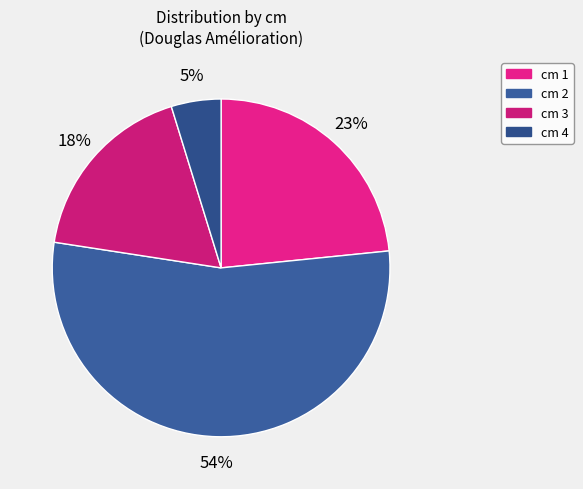

Rank the categories by value from highest to lowest.

cm 2, cm 1, cm 3, cm 4